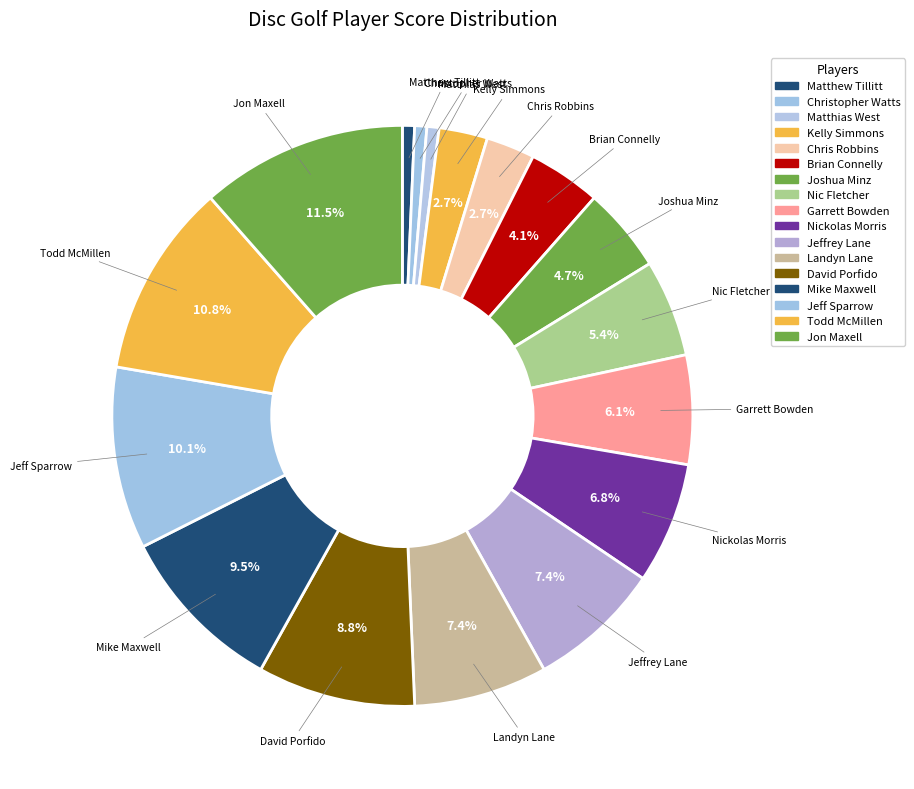

Is the sum of Chris Robbins and Matthias West greater than half?

No